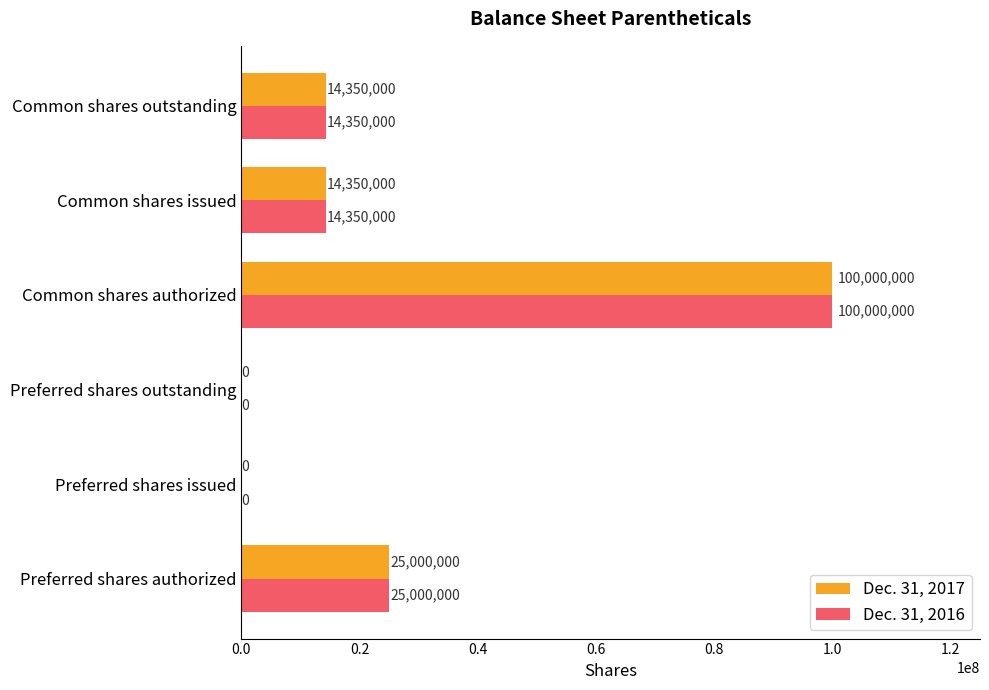

The Dec. 31, 2017 series shows 19222519 at Common shares outstanding. True or false?

False